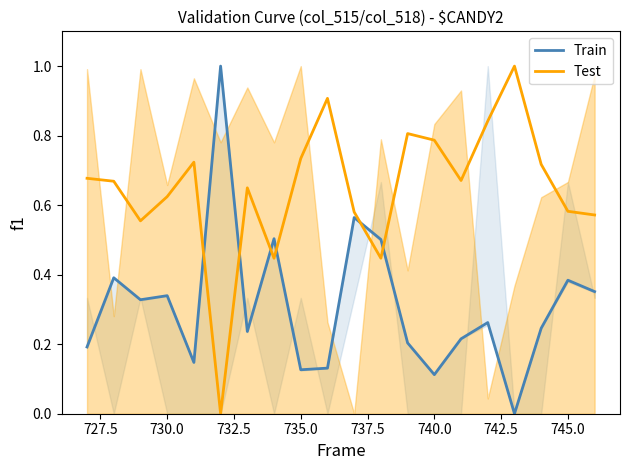

After their last crossing, which series has the higher values: Test or Train?

Test